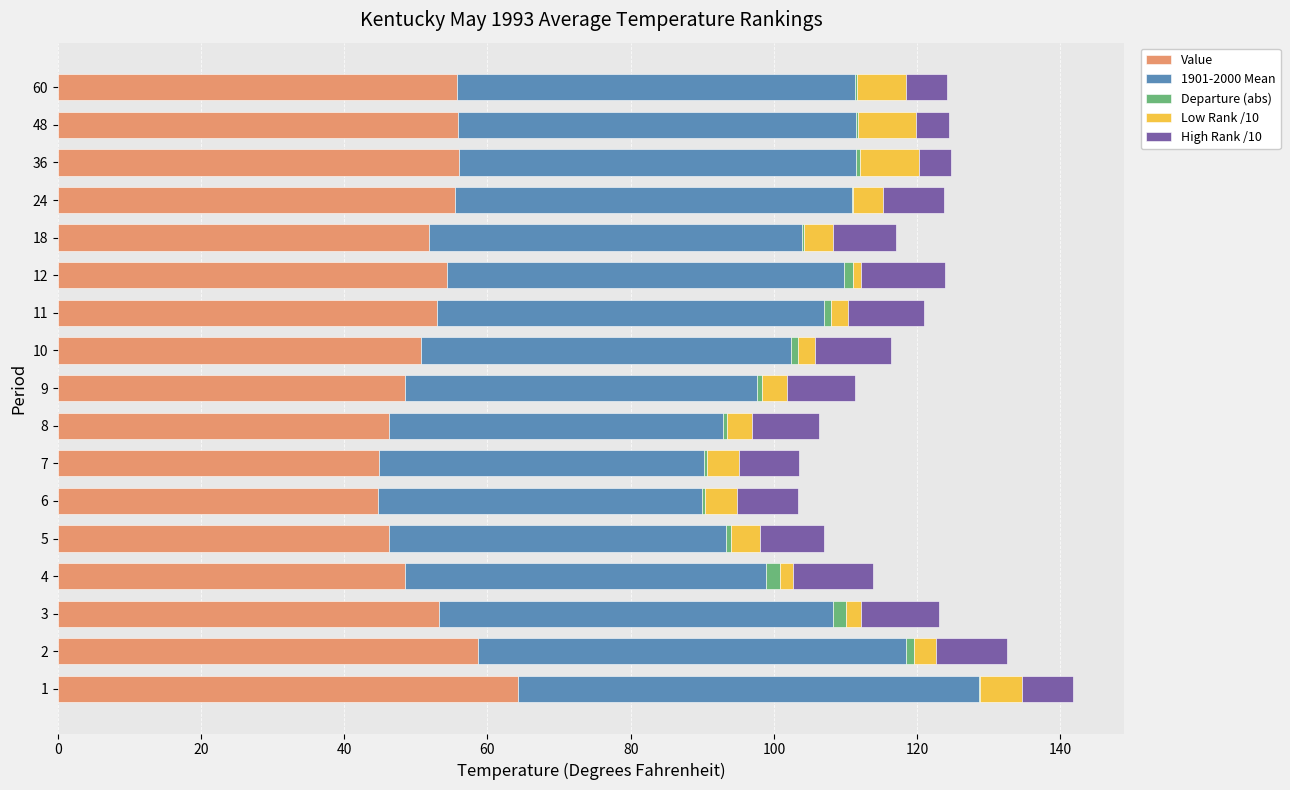

The value of Value at 3 is 17.8. True or false?

False